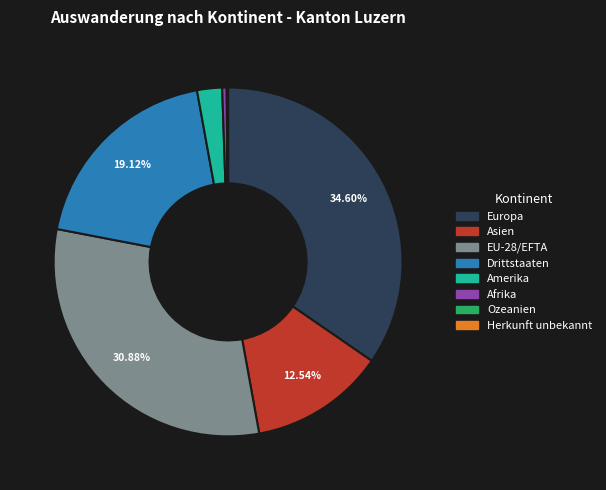

Which slice is the largest?

Europa